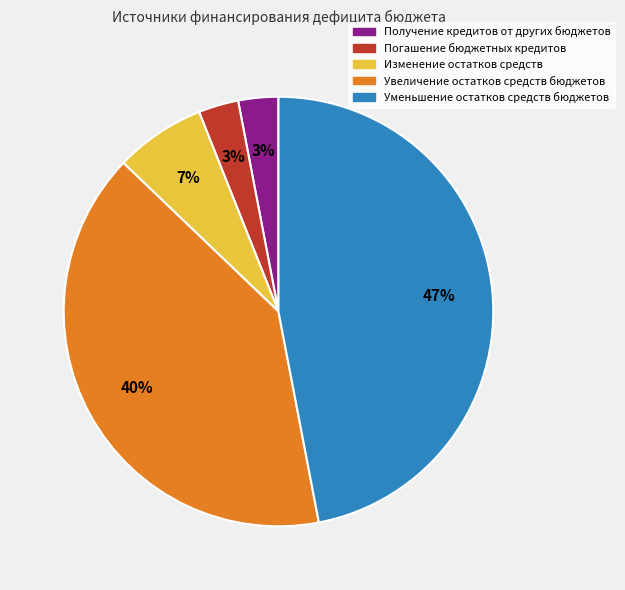

Combined, do Получение кредитов от других бюджетов and Погашение бюджетных кредитов account for over 50%?

No